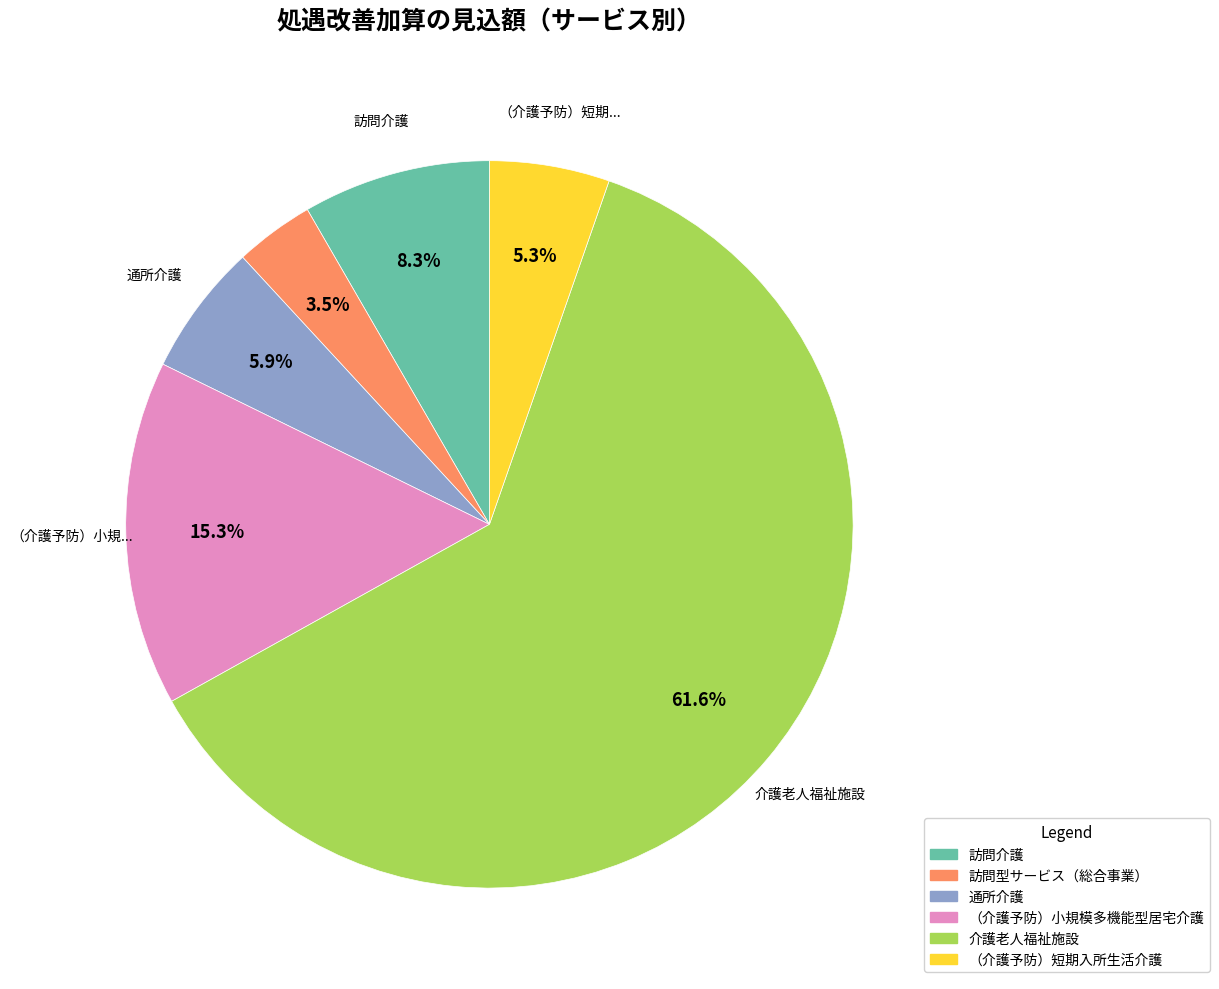

Is there a majority slice in this chart?

Yes